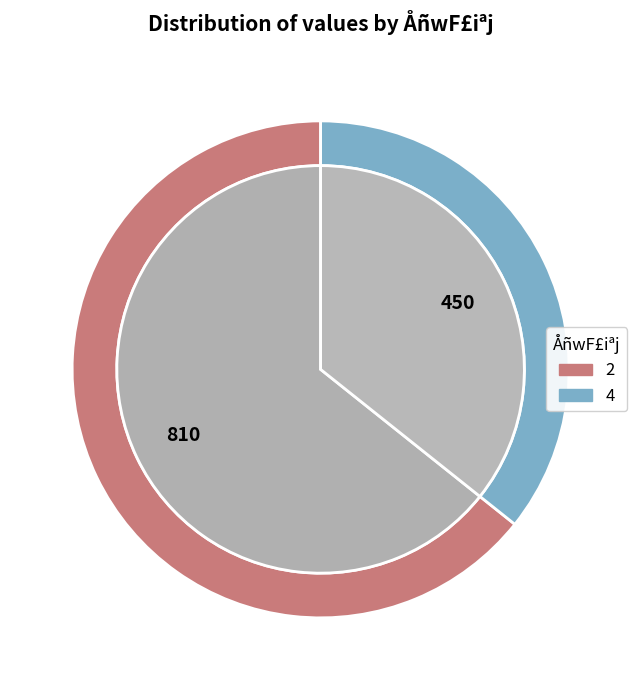

How many segments does this pie chart have?

2